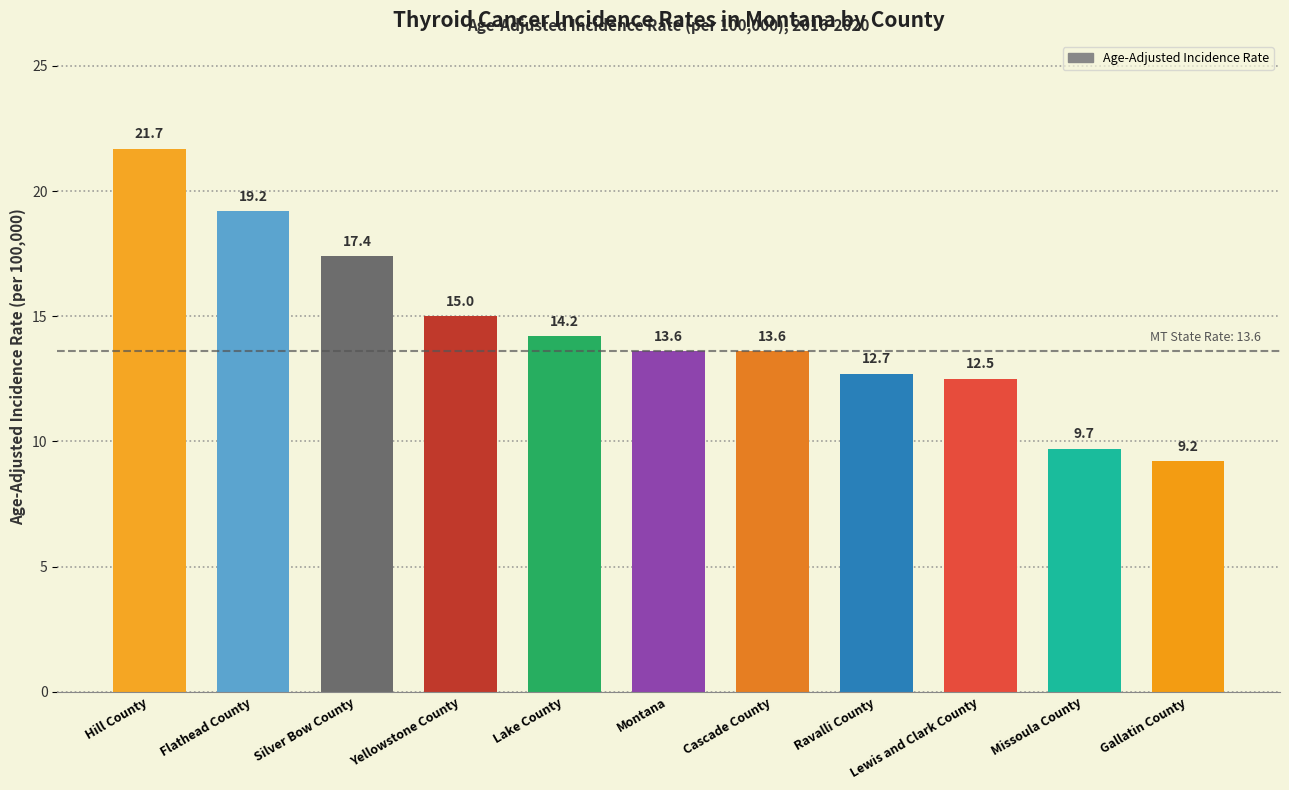

How many data points are less than 13?

4